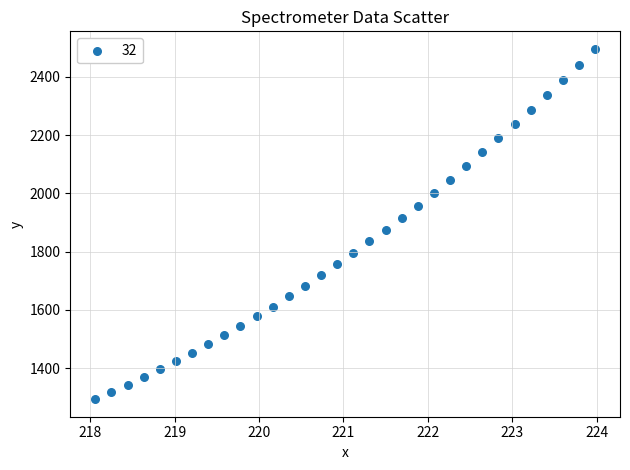

What is the range of Y values (max minus min)?

1203.4